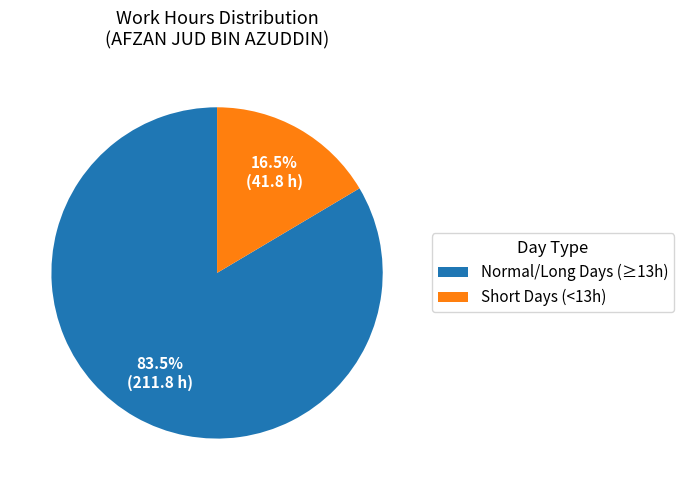

Does Normal/Long Days (≥13h) account for over 50% of the chart?

Yes